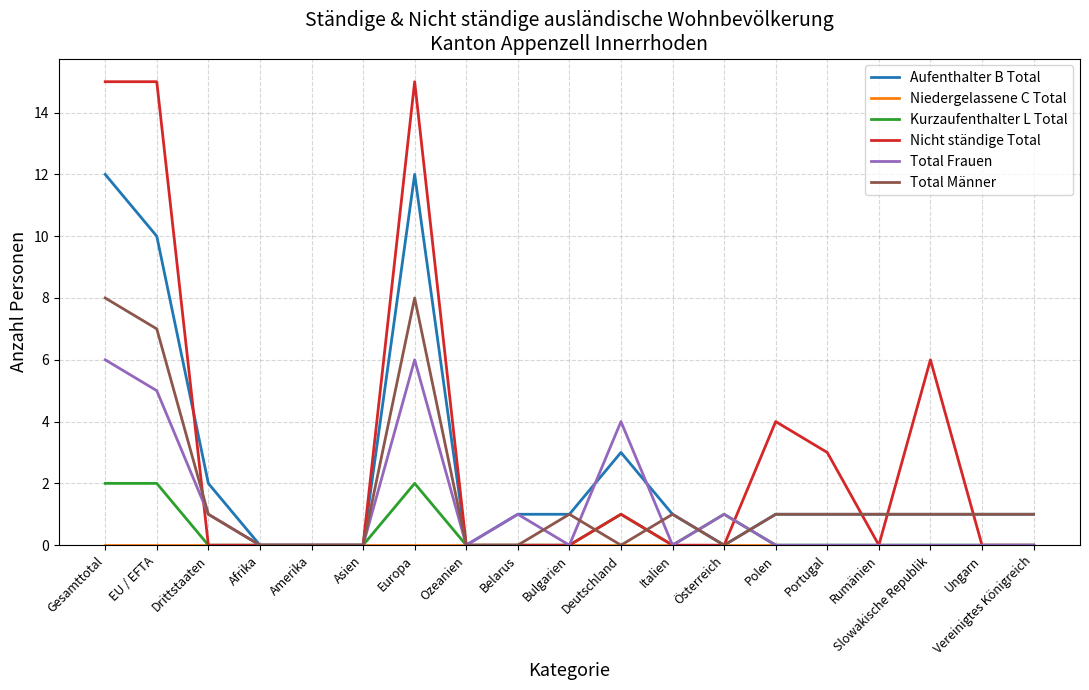

How many lines are shown in the chart?

6